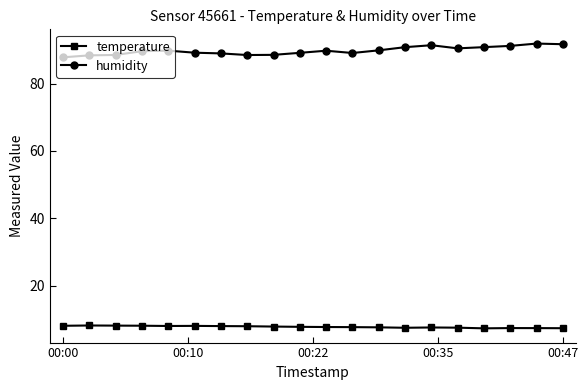

What is the sum of all humidity values?

1795.1